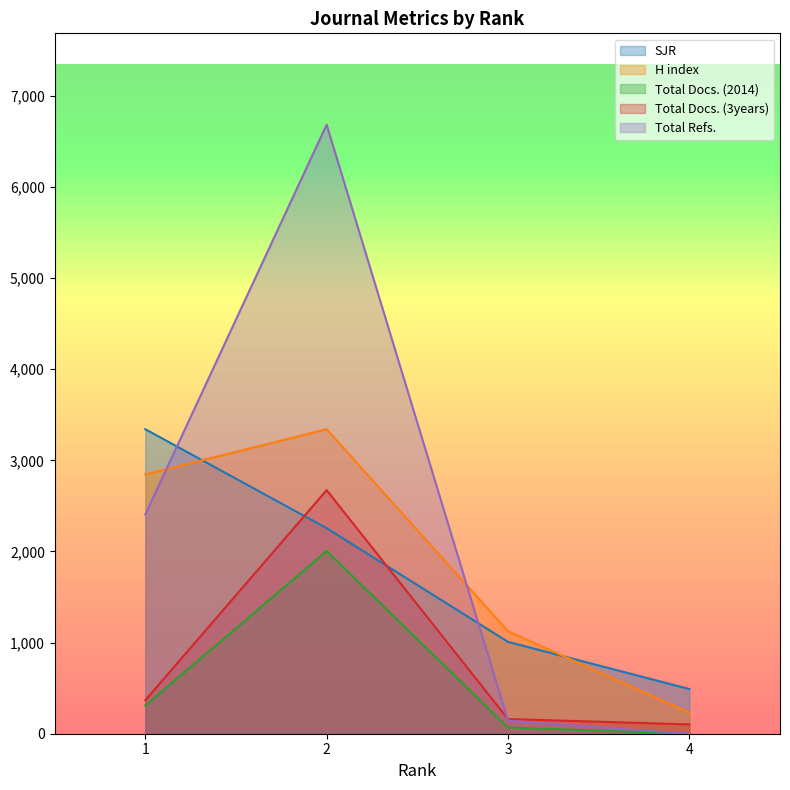

Between 1 and 3, which is larger?

1